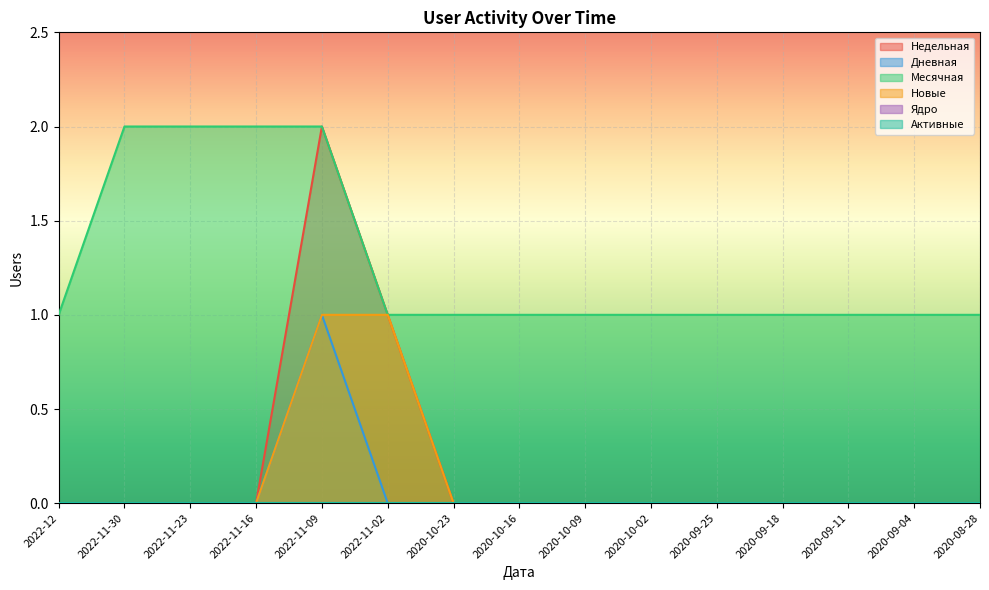

Which series has the widest spread of values?

Недельная